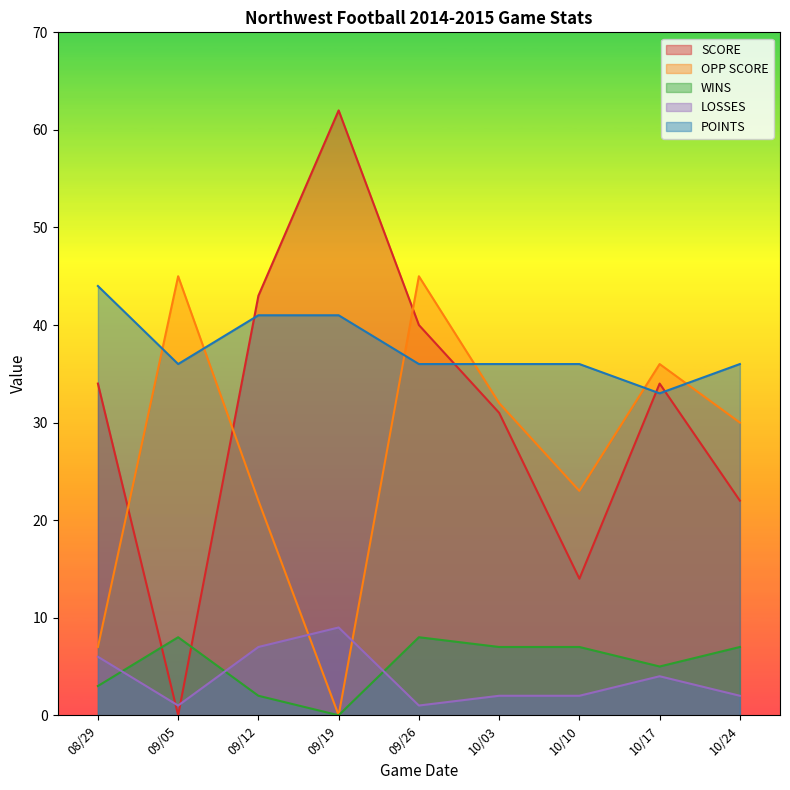

Rank the categories by LOSSES value from highest to lowest.

09/19, 09/12, 08/29, 10/17, 10/03, 10/10, 10/24, 09/05, 09/26